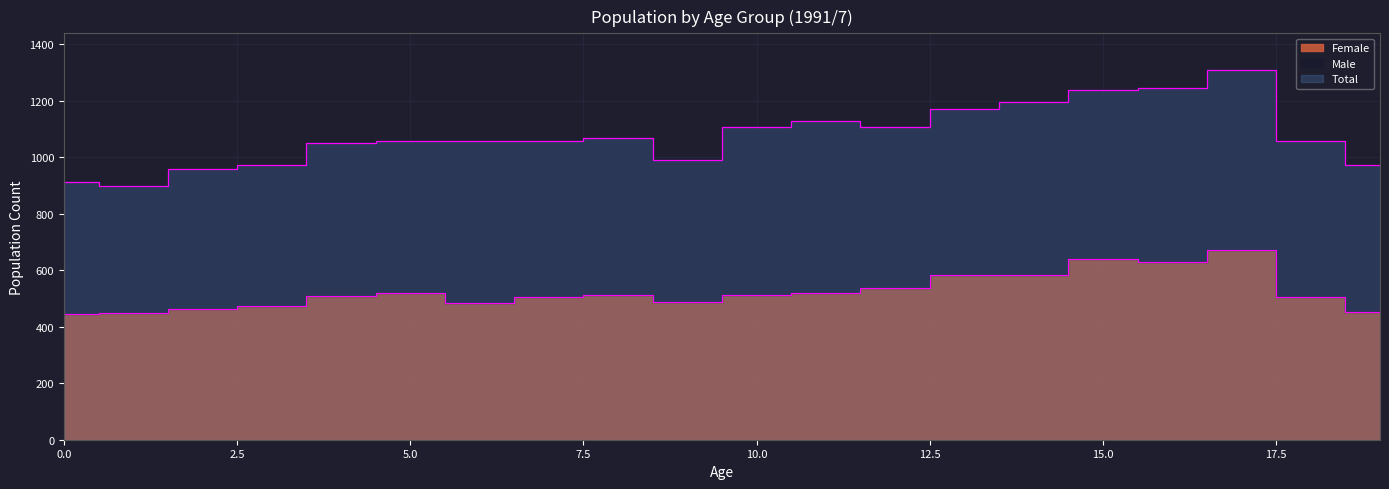

Reading right to left, extract all data points from this chart.

Female: 19=452	18=505	17=670	16=630	15=641	14=583	13=584	12=538	11=519	10=511	9=487	8=511	7=506	6=483	5=518	4=508	3=474	2=464	1=448	0=446
Total: 19=971	18=1058	17=1307	16=1243	15=1237	14=1195	13=1170	12=1107	11=1128	10=1105	9=989	8=1067	7=1057	6=1058	5=1058	4=1050	3=972	2=957	1=897	0=913